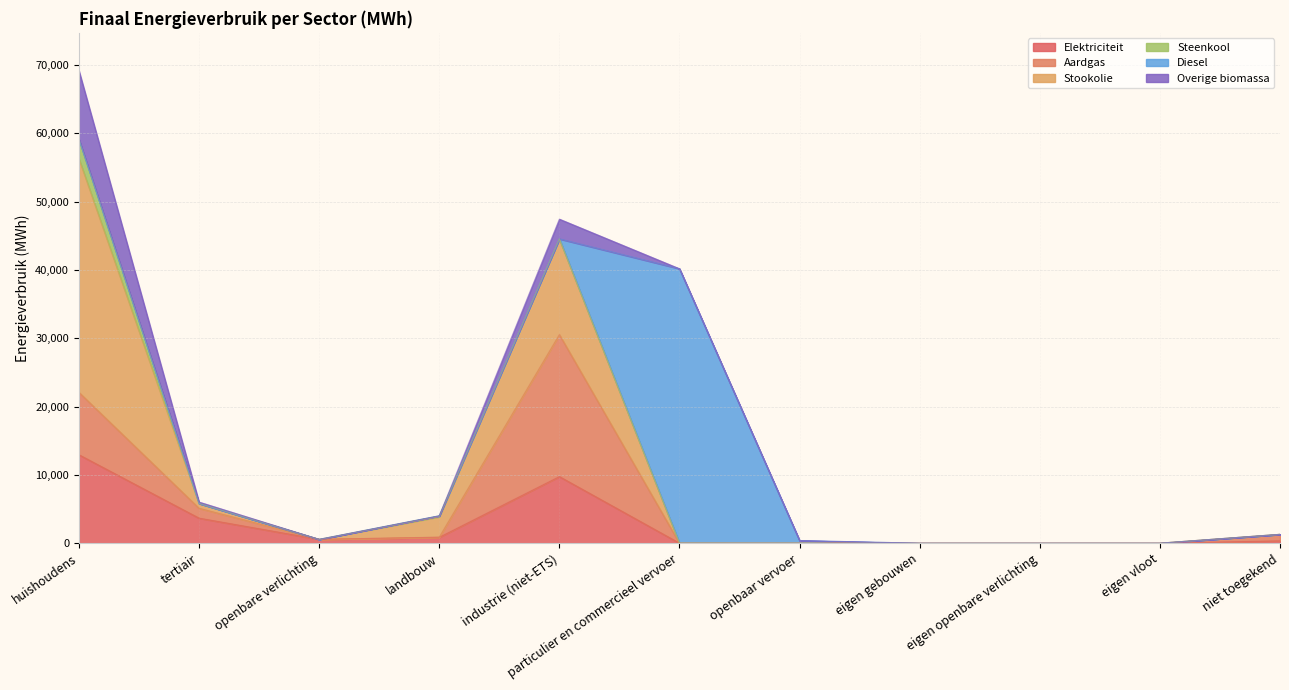

What is the total value across all series at openbare verlichting?

561.9